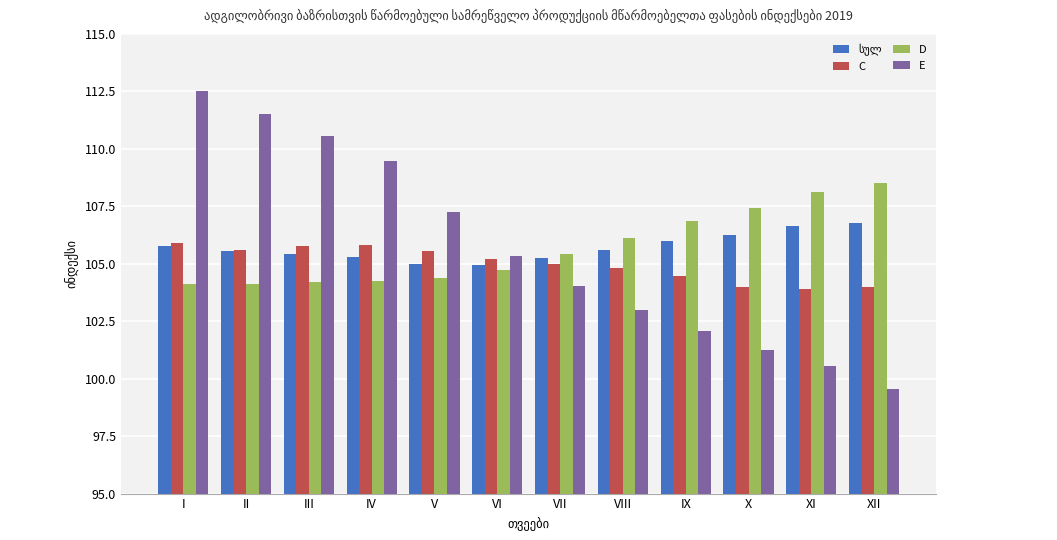

At which category is the sum across all series the highest?

I